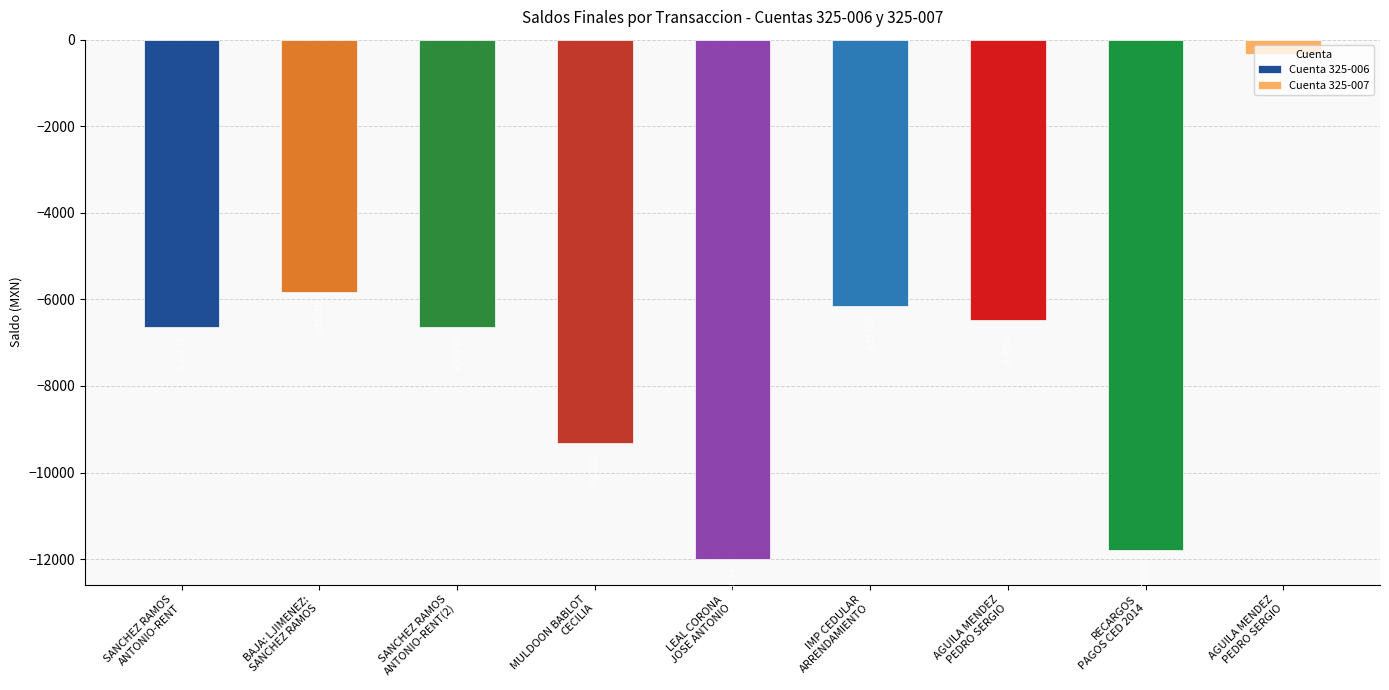

What is the average value?

-8103.3